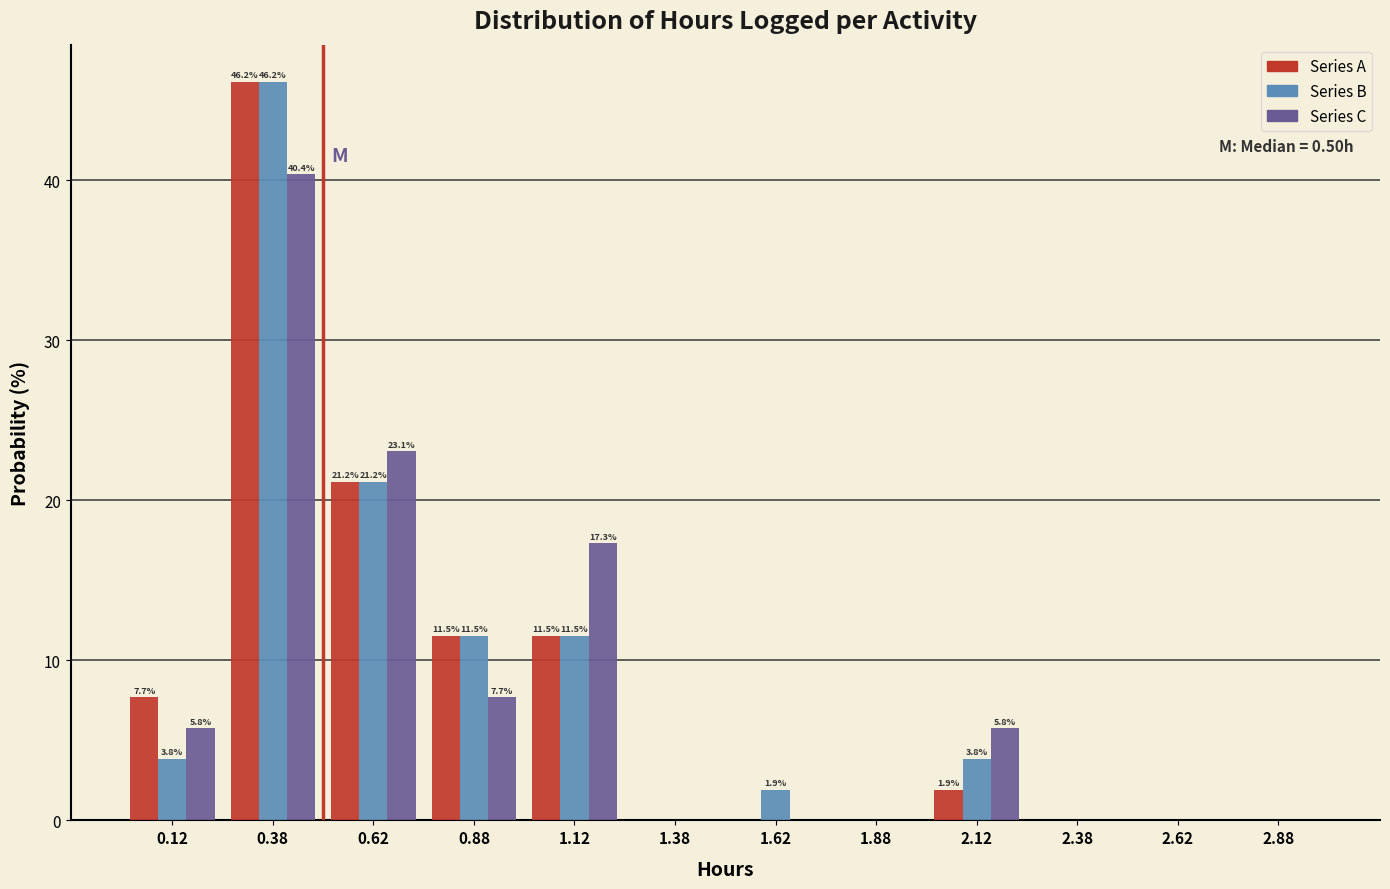

In the Series A series, which range on the x-axis has the tallest bar?

0.25 to 0.50